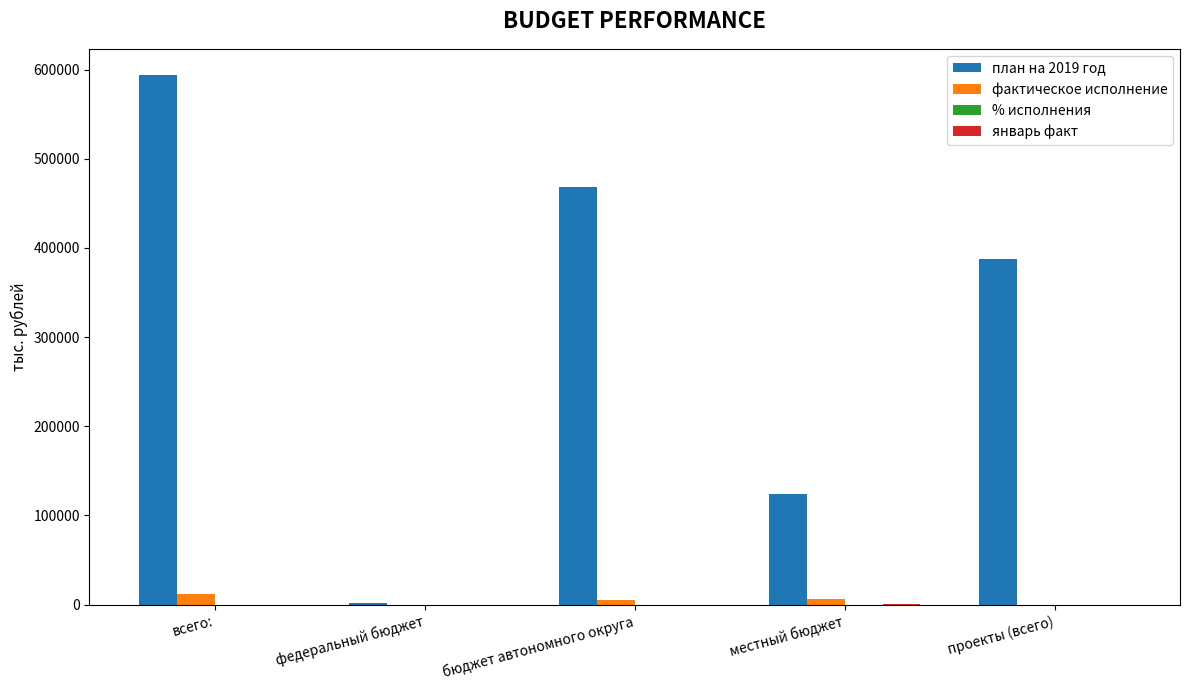

The план на 2019 год series shows 141516.5 at всего:. True or false?

False